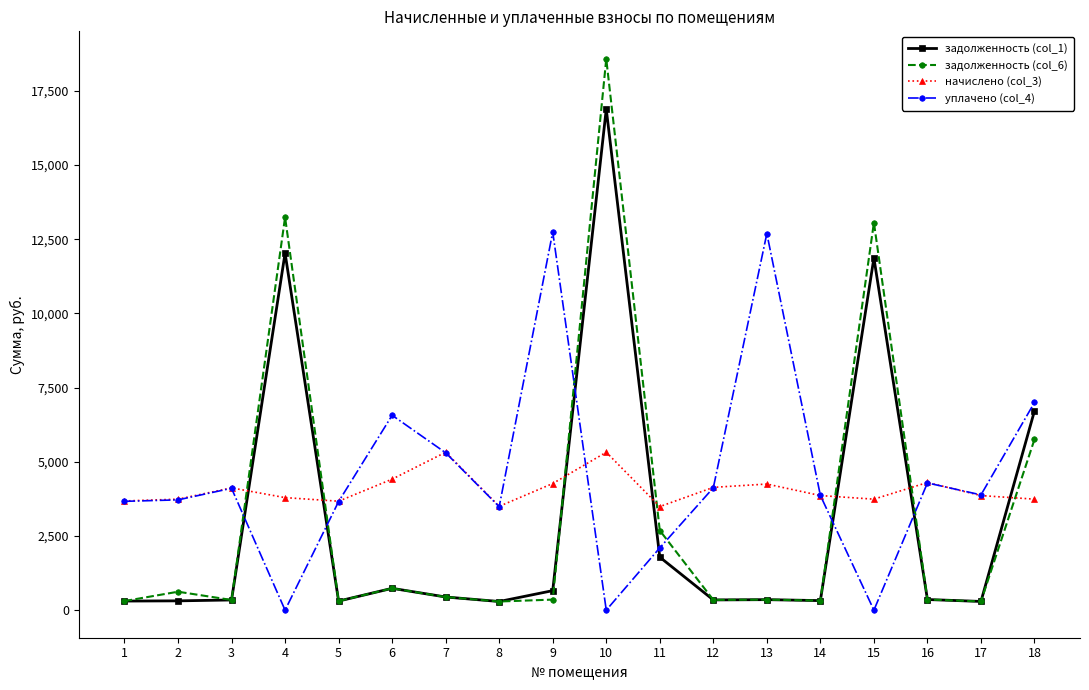

List the series in order of their peak value, highest first.

задолженность (col_6), задолженность (col_1), уплачено (col_4), начислено (col_3)